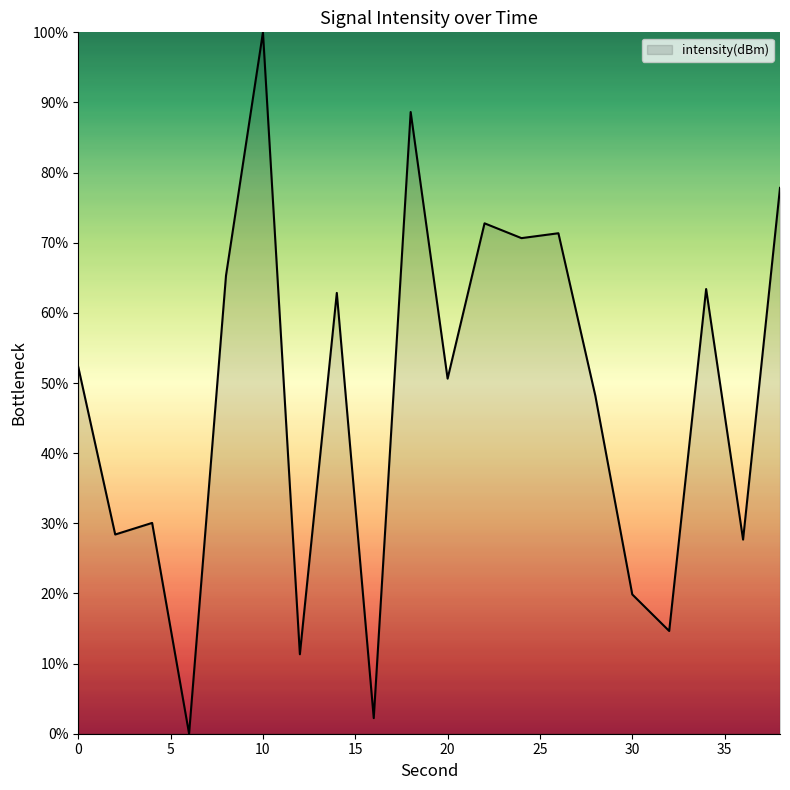

What is the greatest value displayed?

100.0